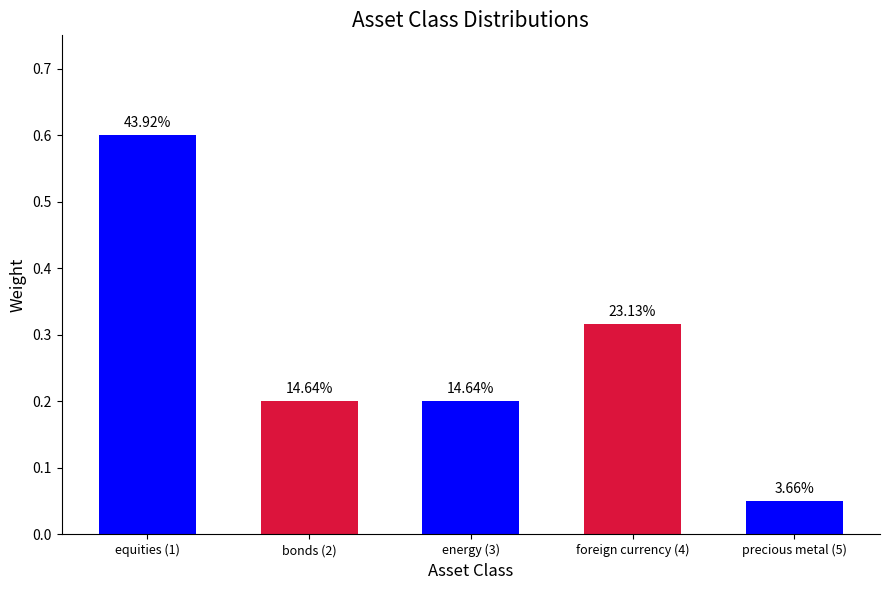

Reading right to left, list all the values displayed in this chart.

0.1	0.3	0.2	0.2	0.6